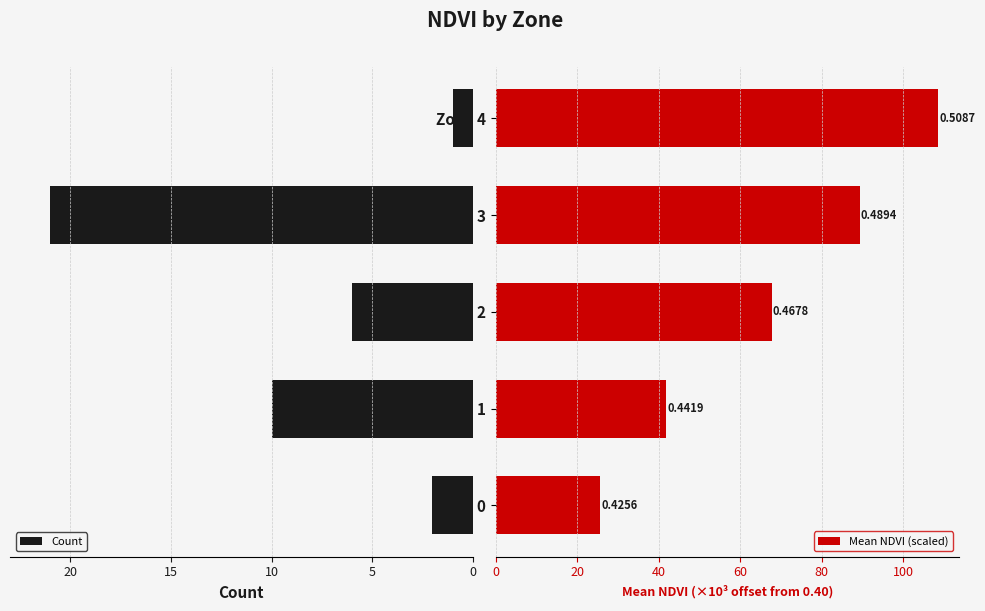

Rank the series by their average value, from lowest to highest.

Count, Mean NDVI (scaled)